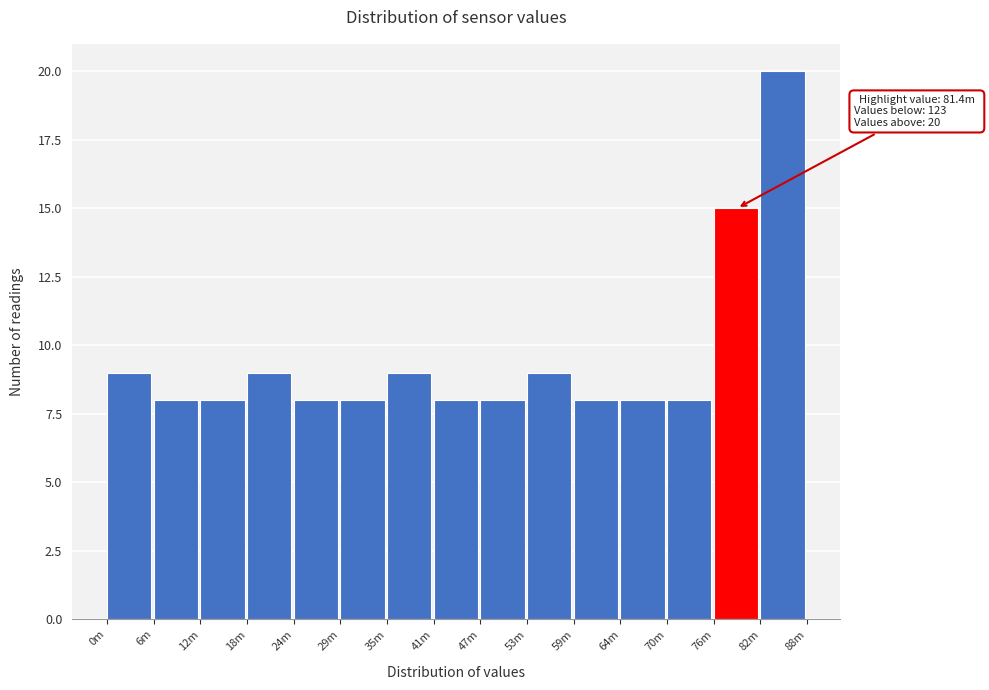

Reading left to right, list all the values displayed in this chart.

9	8	8	9	8	8	9	8	8	9	8	8	8	15	20